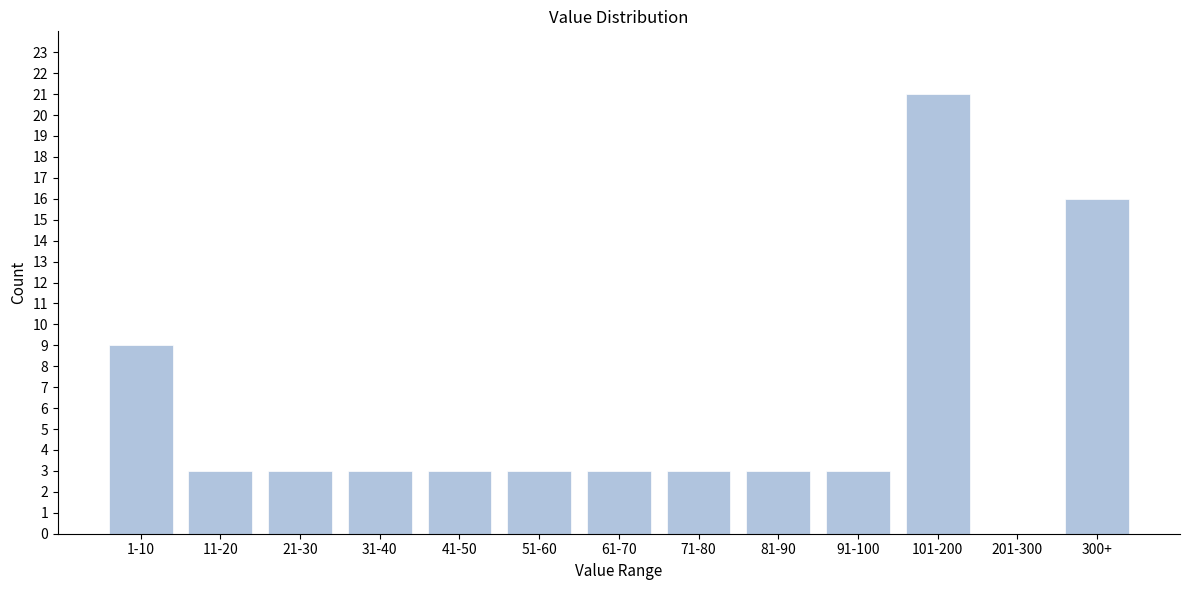

Reading right to left, list all the values displayed in this chart.

300+=16	201-300=0	101-200=21	91-100=3	81-90=3	71-80=3	61-70=3	51-60=3	41-50=3	31-40=3	21-30=3	11-20=3	1-10=9